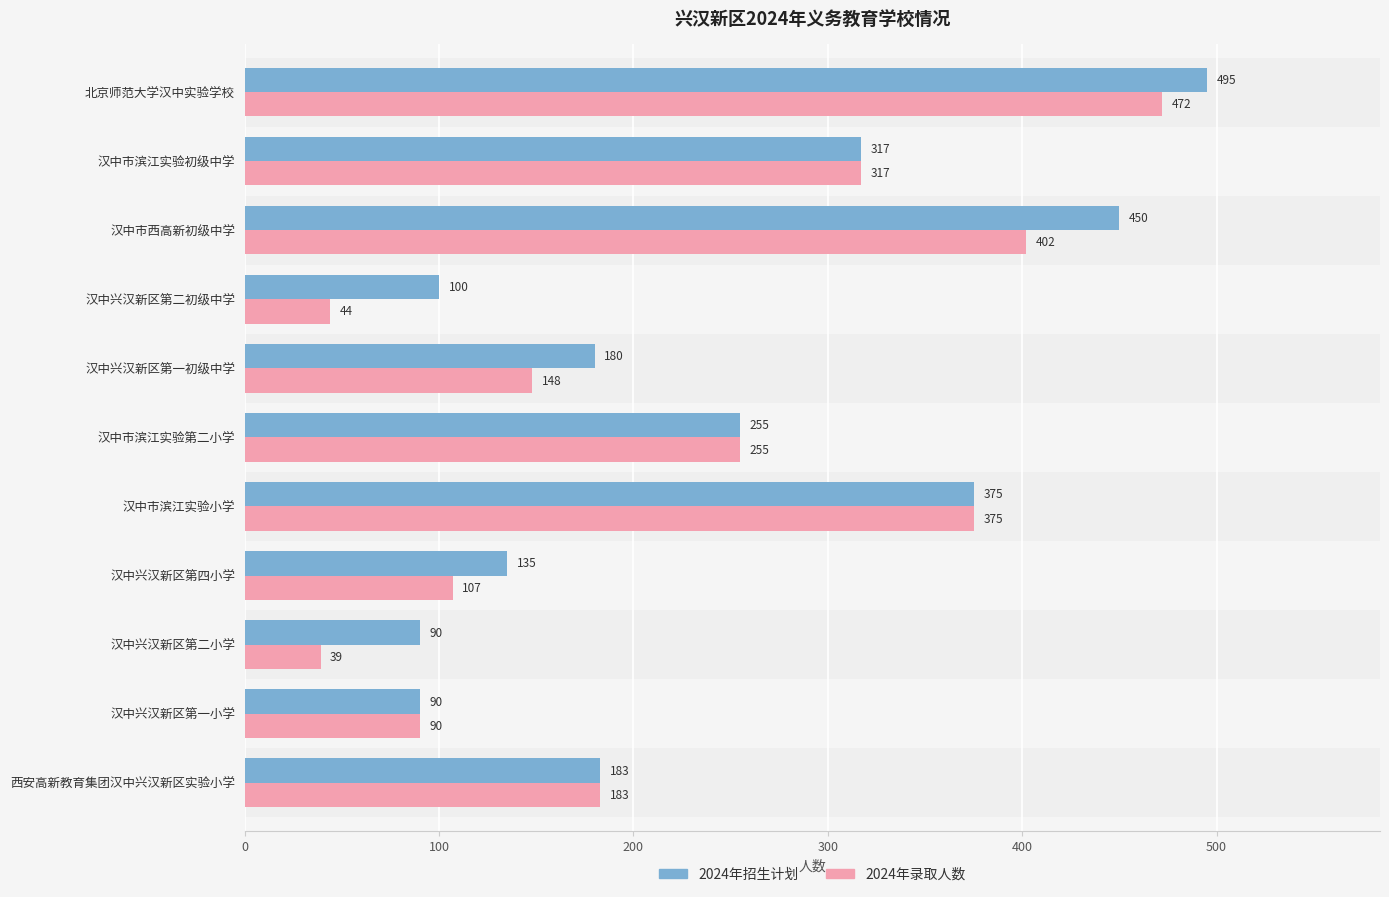

At which category is the sum across all series the highest?

北京师范大学汉中实验学校